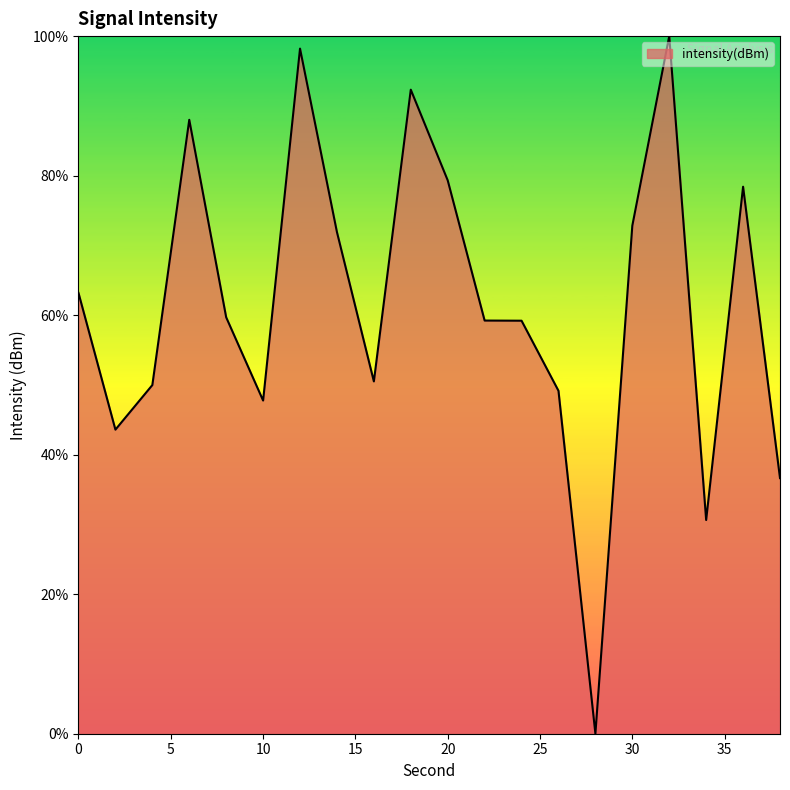

Reading left to right, what are all the values shown in this chart?

63.2	43.6	50.0	88.0	59.7	47.8	98.2	71.9	50.5	92.3	79.3	59.2	59.2	49.2	0.0	72.8	100.0	30.6	78.4	36.6